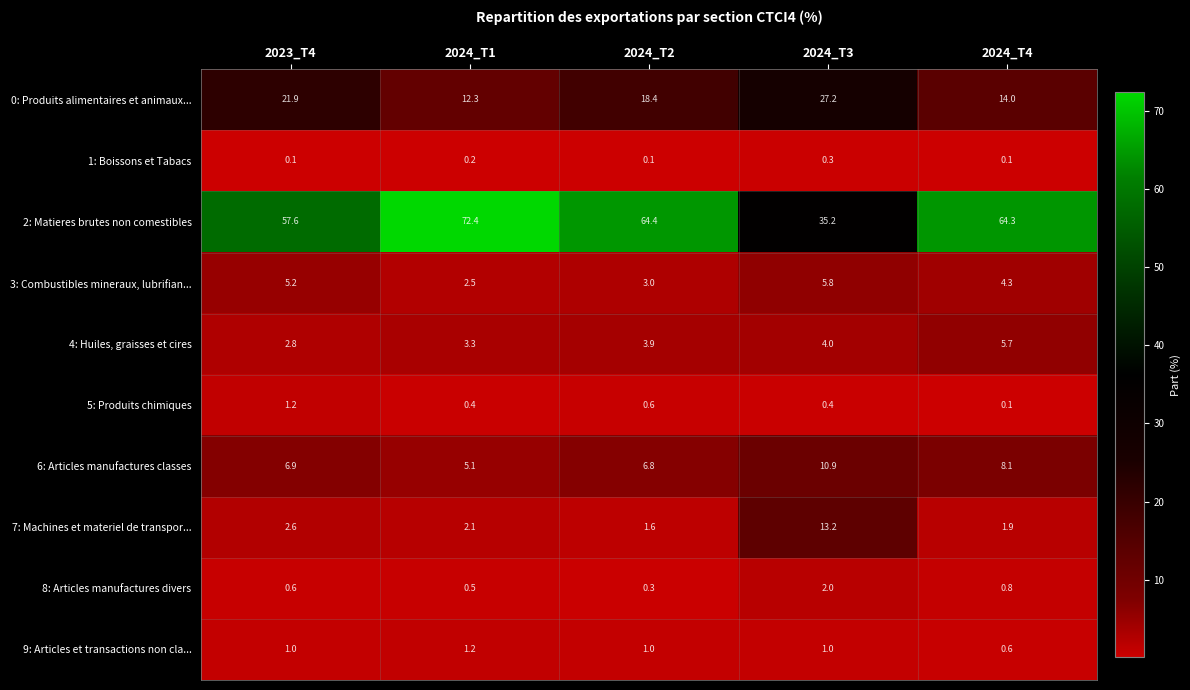

Is it true that 4: Huiles, graisses et cires equals 1.5 at 2024_T1?

False